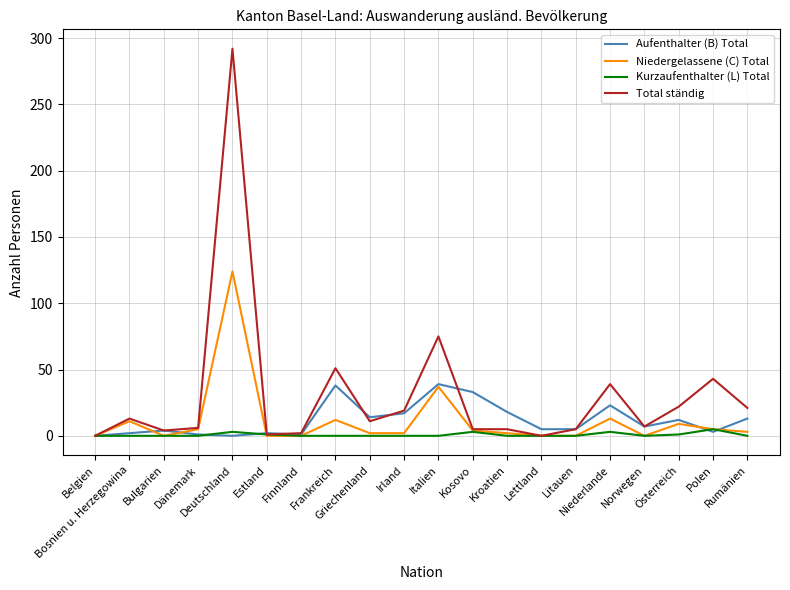

Which series has the largest range (max minus min)?

Total ständig